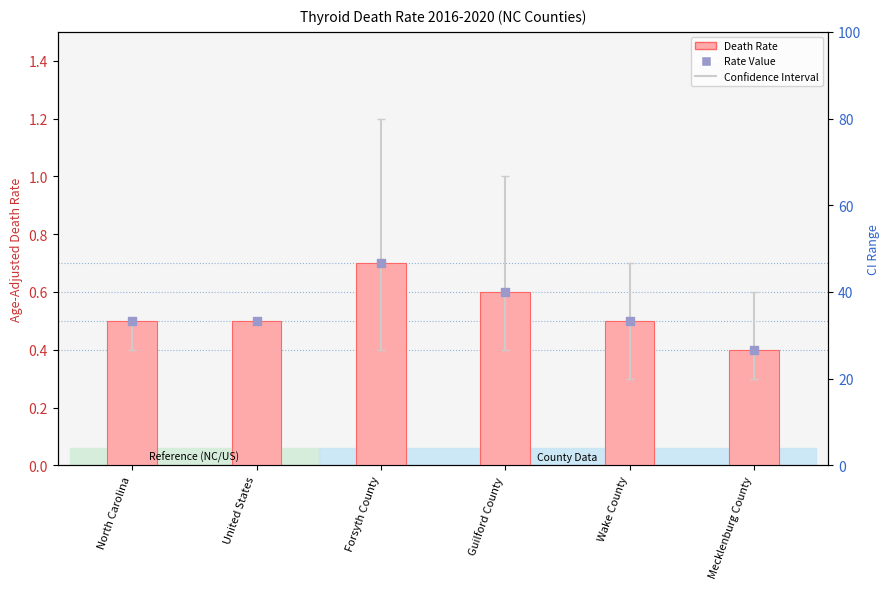

What is the total value across all series at Guilford County?

1.2